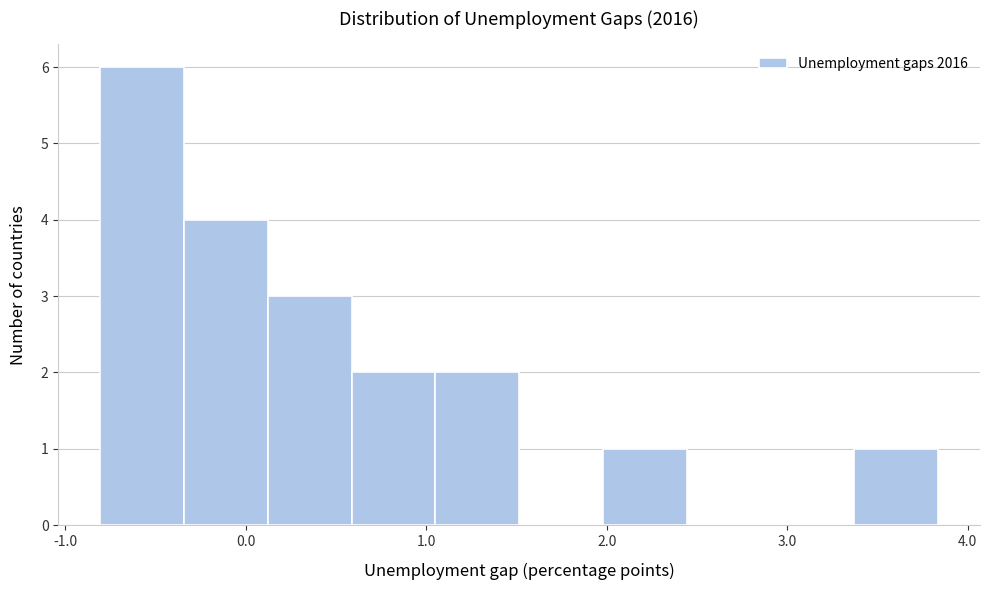

Reading left to right, list every bar in this chart as the range it spans on the x-axis followed by its height. Neither the bar edges nor the heights are printed on the chart, so give them approximately, as read against the axes.

-0.8 to -0.3: 6
-0.3 to 0.1: 4
0.1 to 0.6: 3
0.6 to 1.0: 2
1.0 to 1.5: 2
1.5 to 2.0: 0
2.0 to 2.4: 1
2.4 to 2.9: 0
2.9 to 3.4: 0
3.4 to 3.8: 1